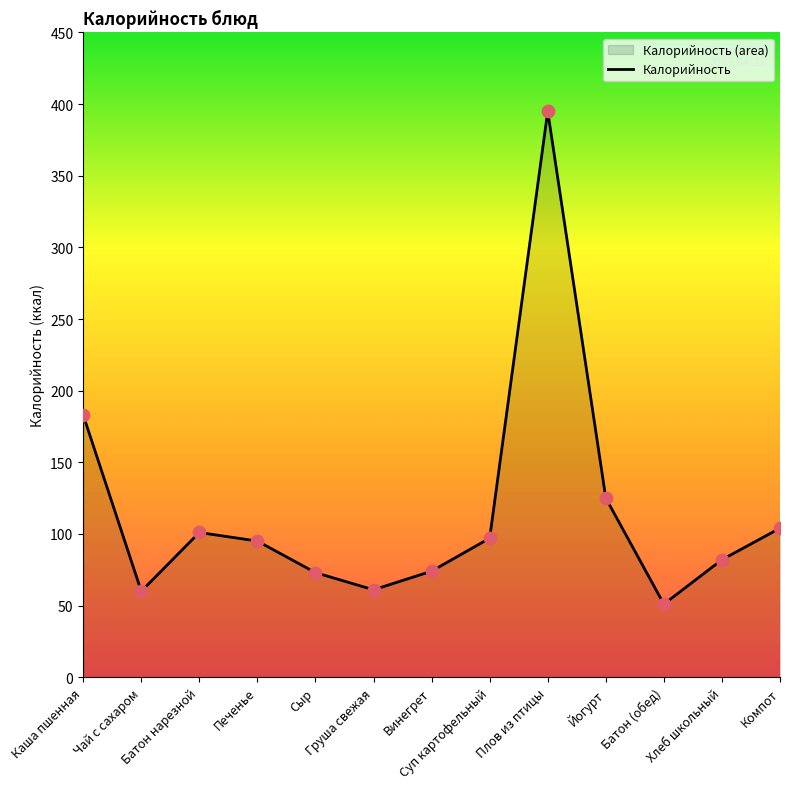

What is the change in value from Сыр to Винегрет?

+1